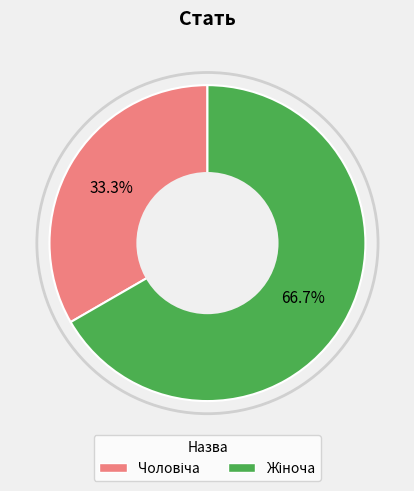

Does any single category account for the majority?

Yes